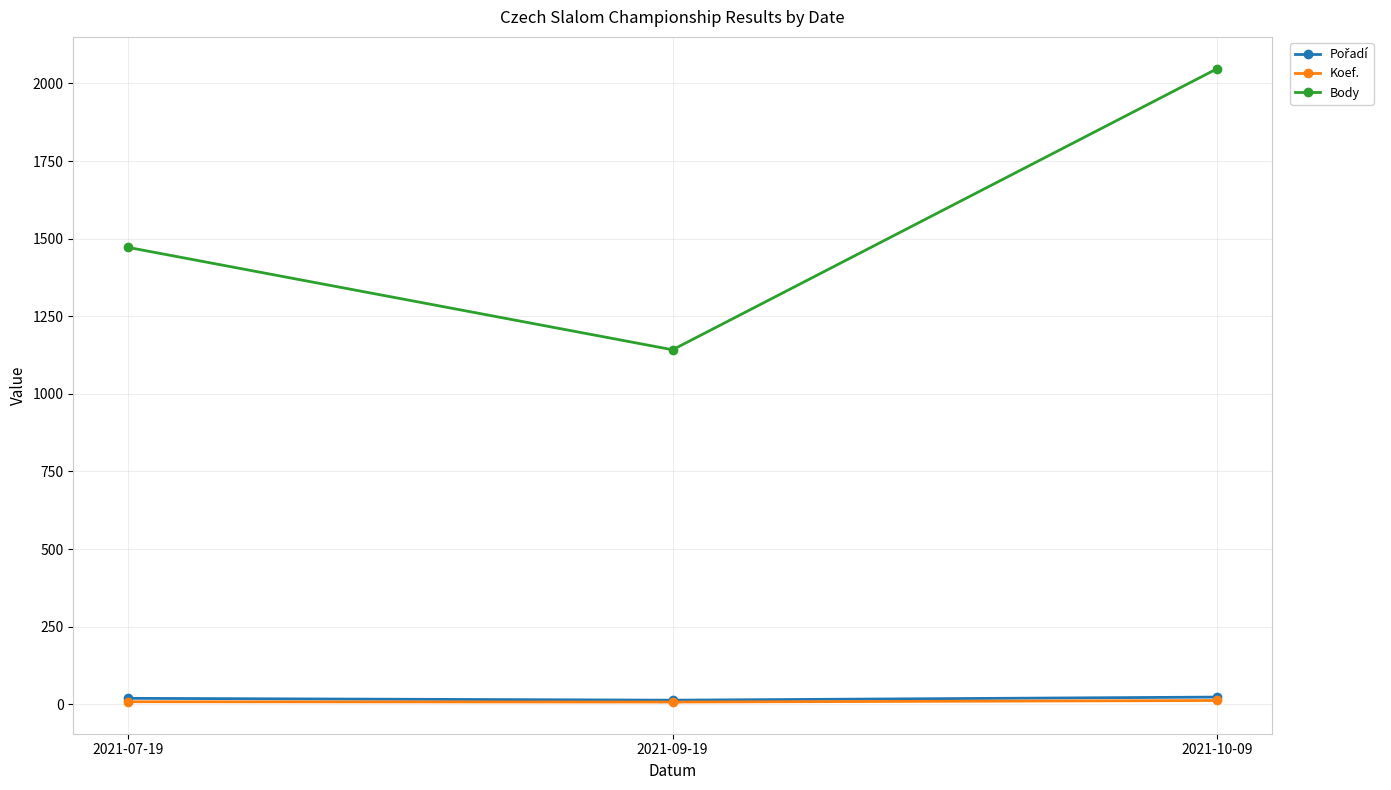

At which category does the chart reach its peak across all series?

2021-10-09